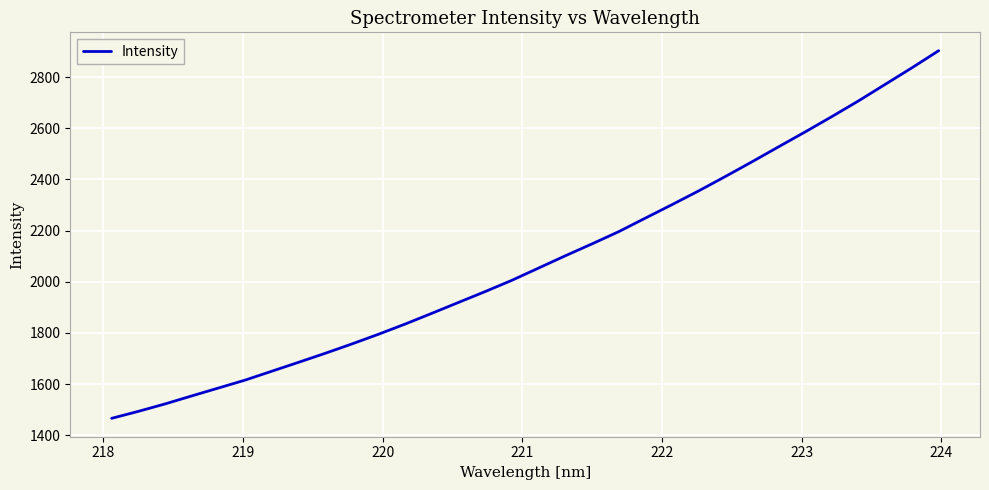

Does the chart have visible grid lines?

Yes